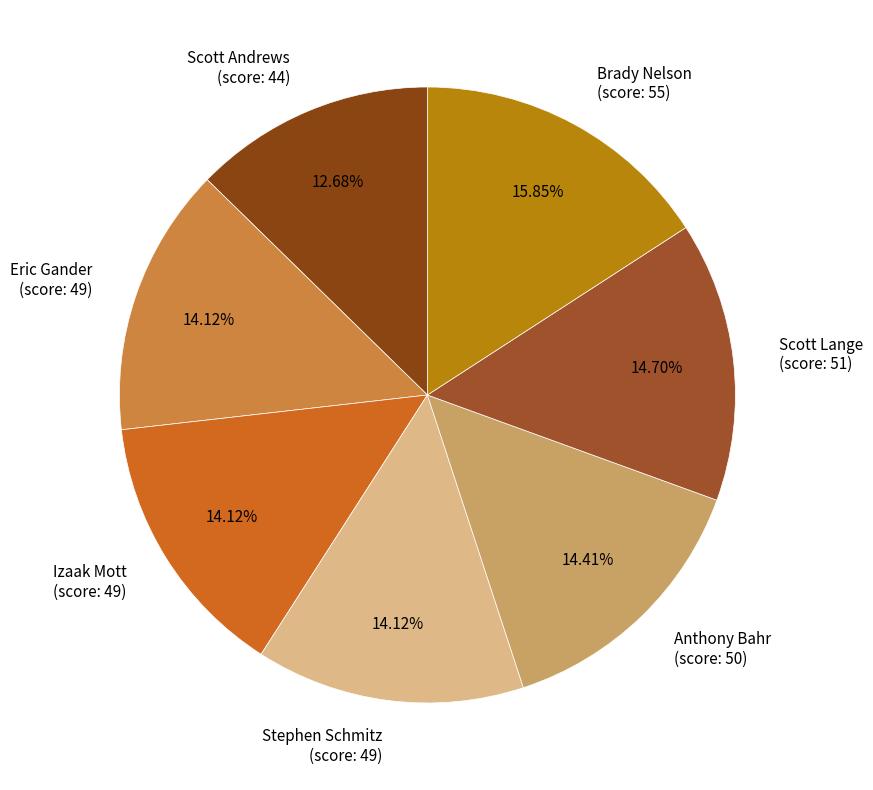

Is Anthony Bahr (score: 50) the majority of the pie?

No